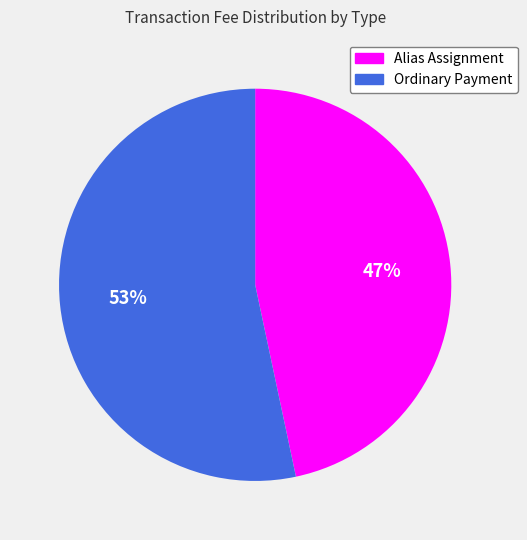

Does Alias Assignment represent more than half of the total?

No